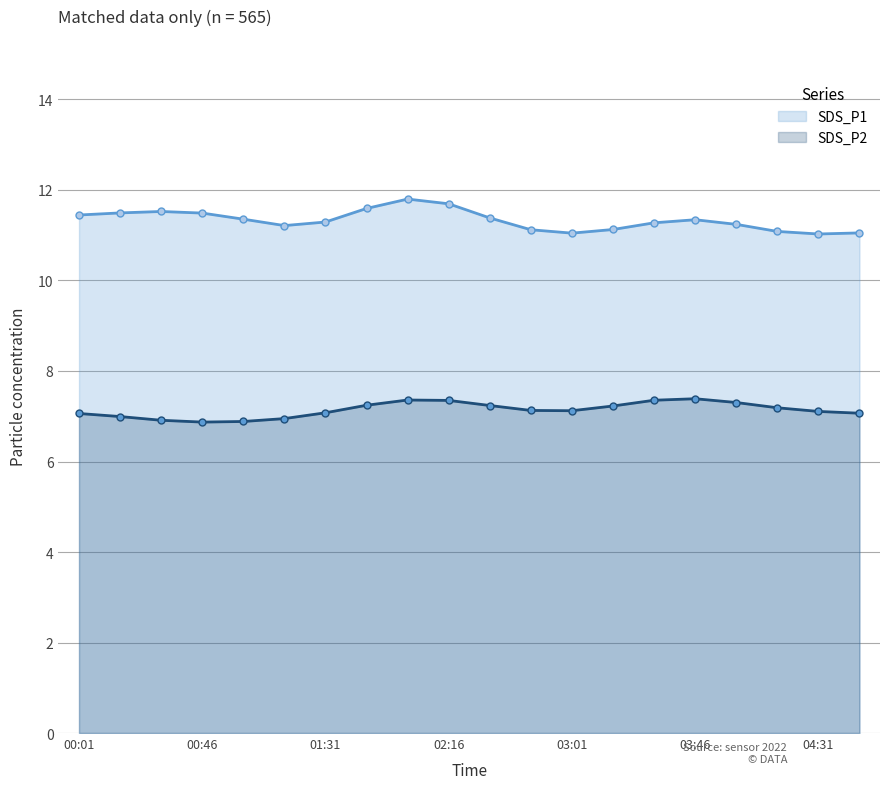

What is the maximum value for SDS_P2?

7.4